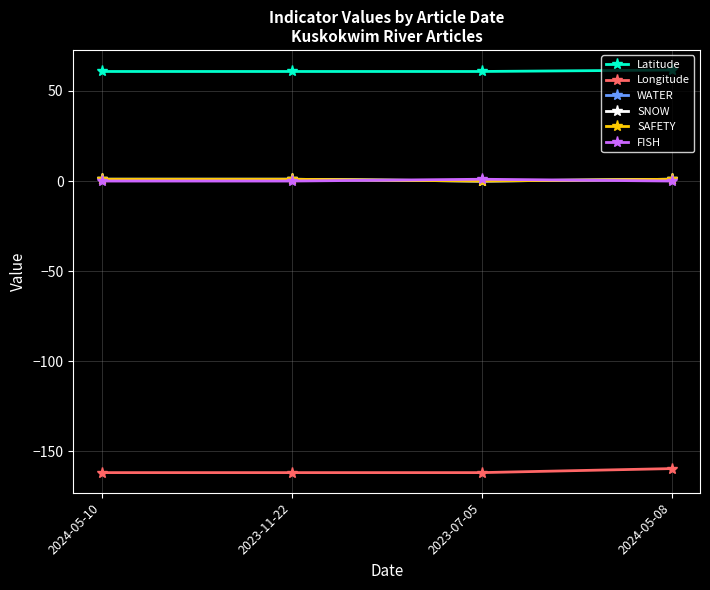

At 2024-05-08, list the series in order from largest to smallest.

Latitude, WATER, SNOW, SAFETY, FISH, Longitude